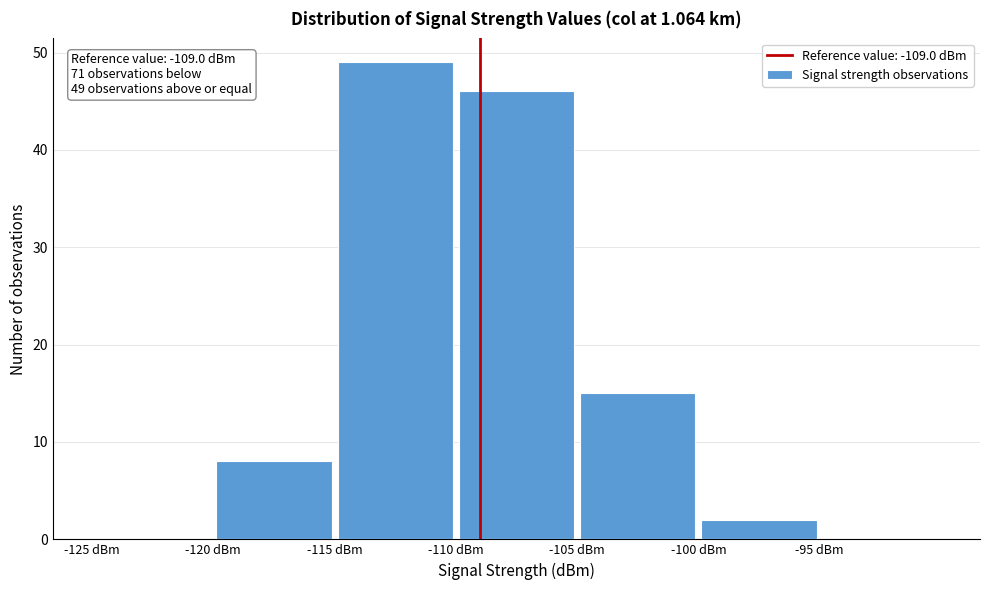

Over which range of the x-axis is the bar tallest?

-115 to -110